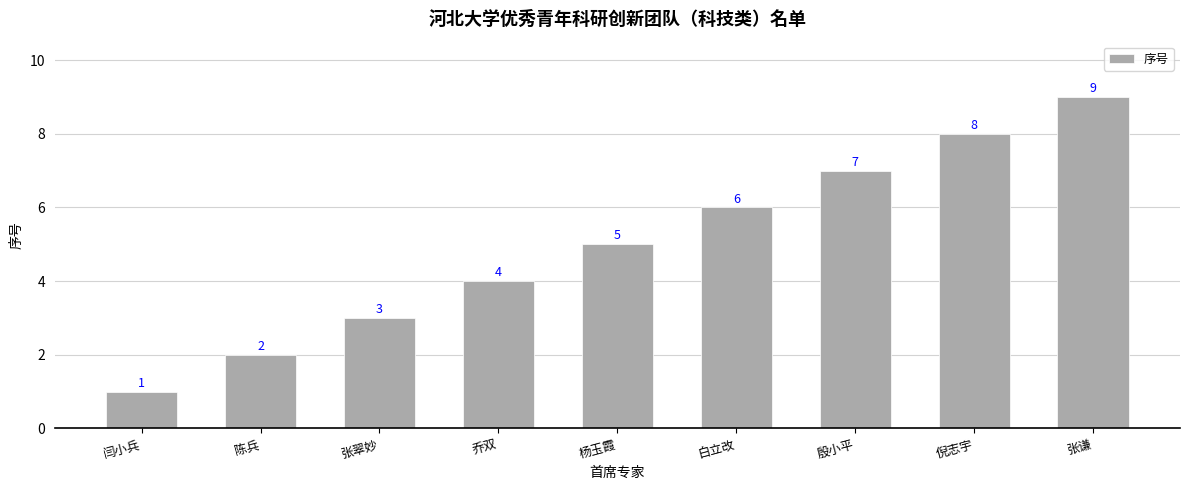

What is the difference between the maximum and minimum values?

8